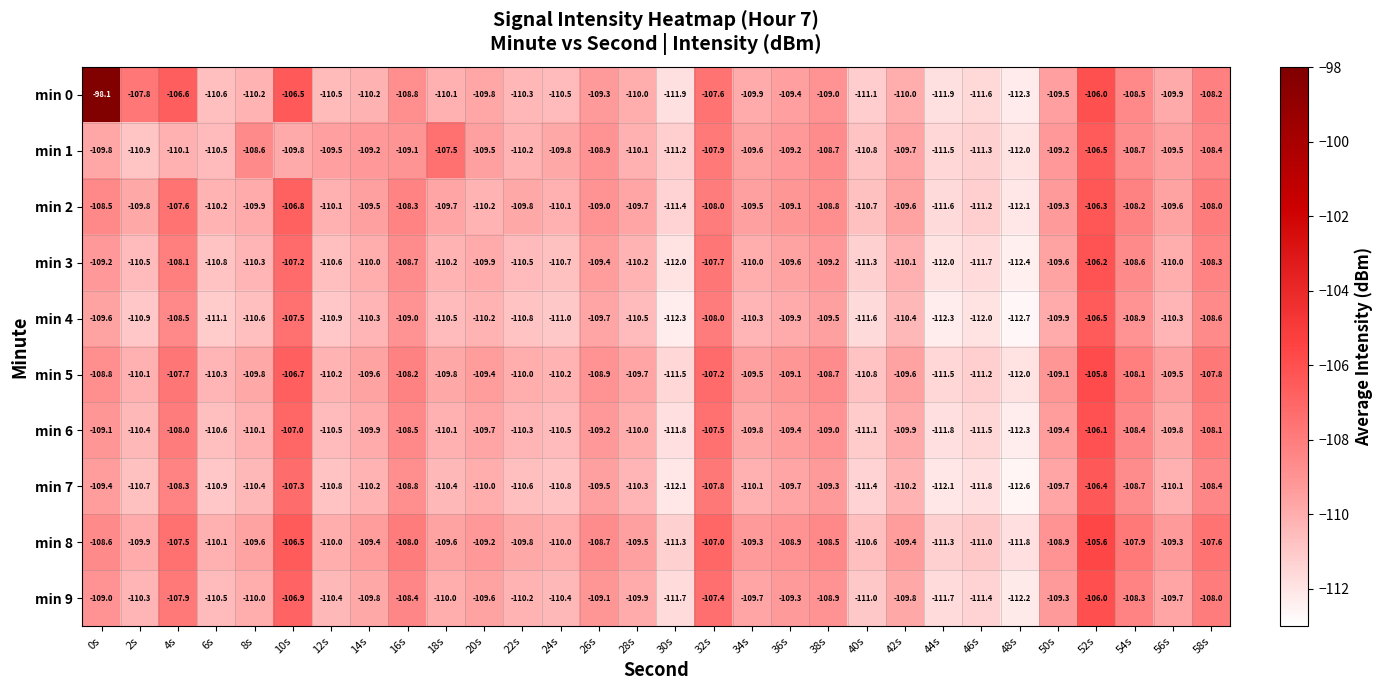

What is the total value across all series at 18s?

-1097.9